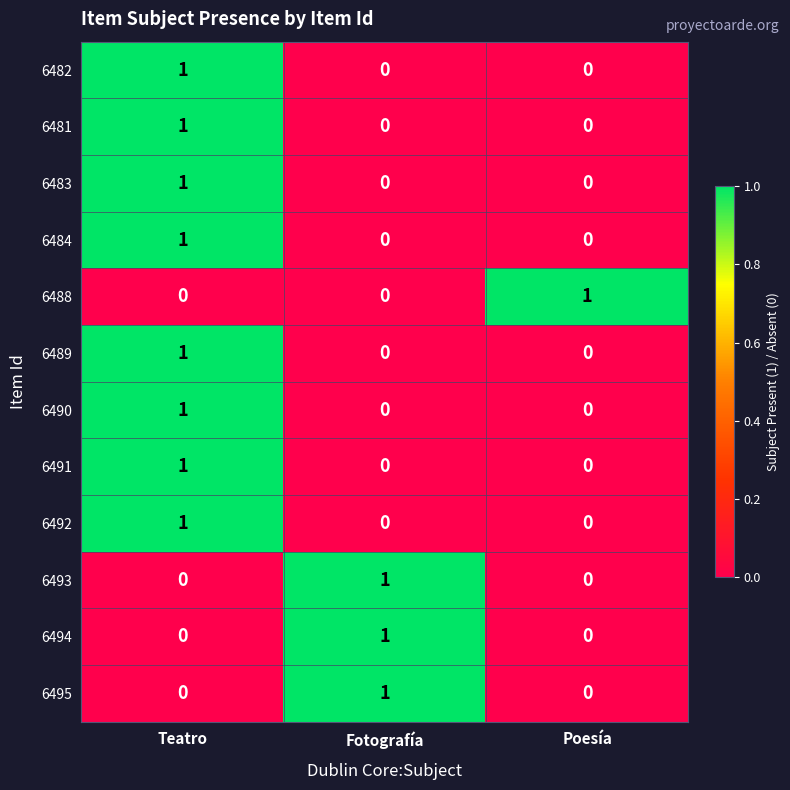

Count the 6489 values in the range 0 to 1.

3